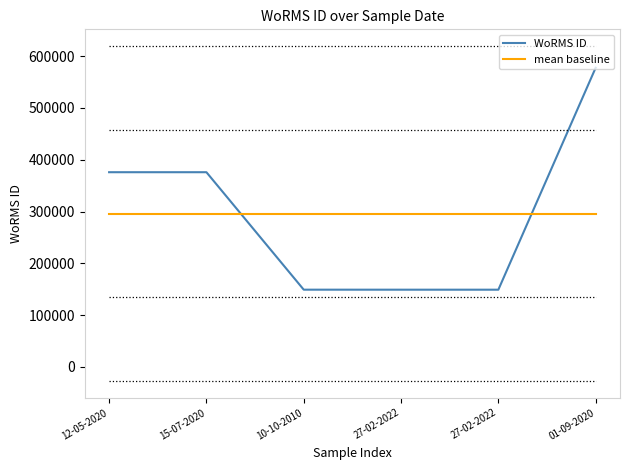

Rank the categories by value from highest to lowest.

01-09-2020, 12-05-2020, 15-07-2020, 10-10-2010, 27-02-2022, 27-02-2022